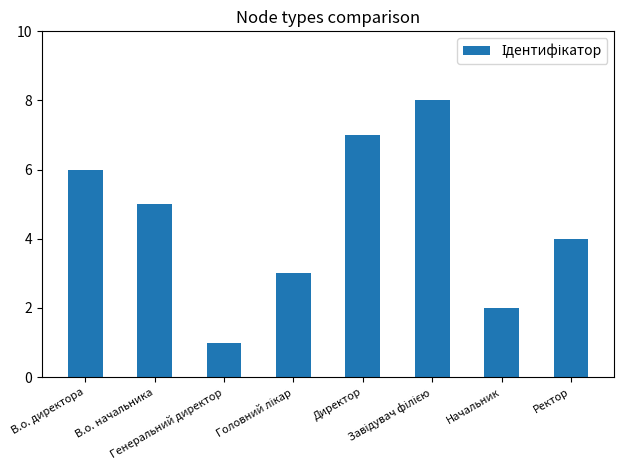

What position from the right is В.о. директора?

8